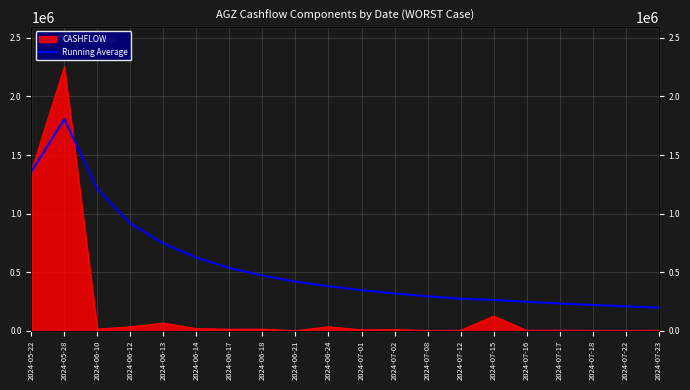

What is the label of the 19th point from the right?

2024-05-28